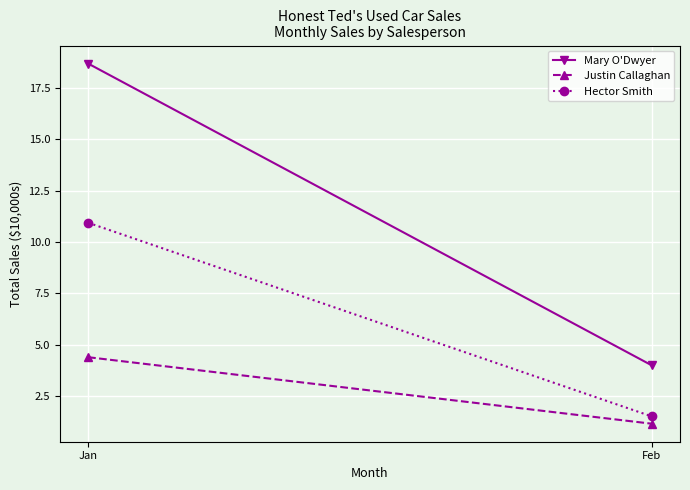

Reading right to left, list all the values displayed in this chart.

Mary O'Dwyer: Feb=4.0	Jan=18.7
Justin Callaghan: Feb=1.2	Jan=4.4
Hector Smith: Feb=1.5	Jan=10.9